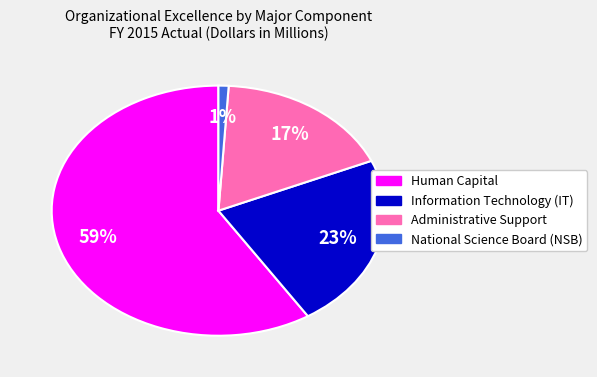

The Human Capital slice represents 47% of the pie. True or false?

False